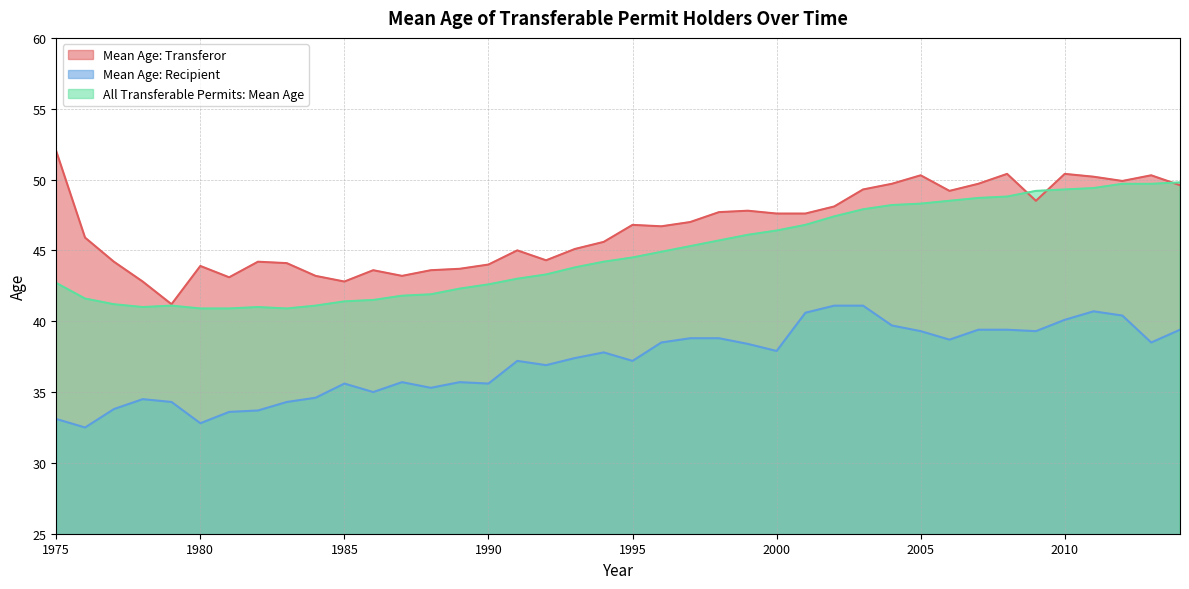

What is the difference between the second highest and minimum values in the All Transferable Permits: Mean Age series?

8.8